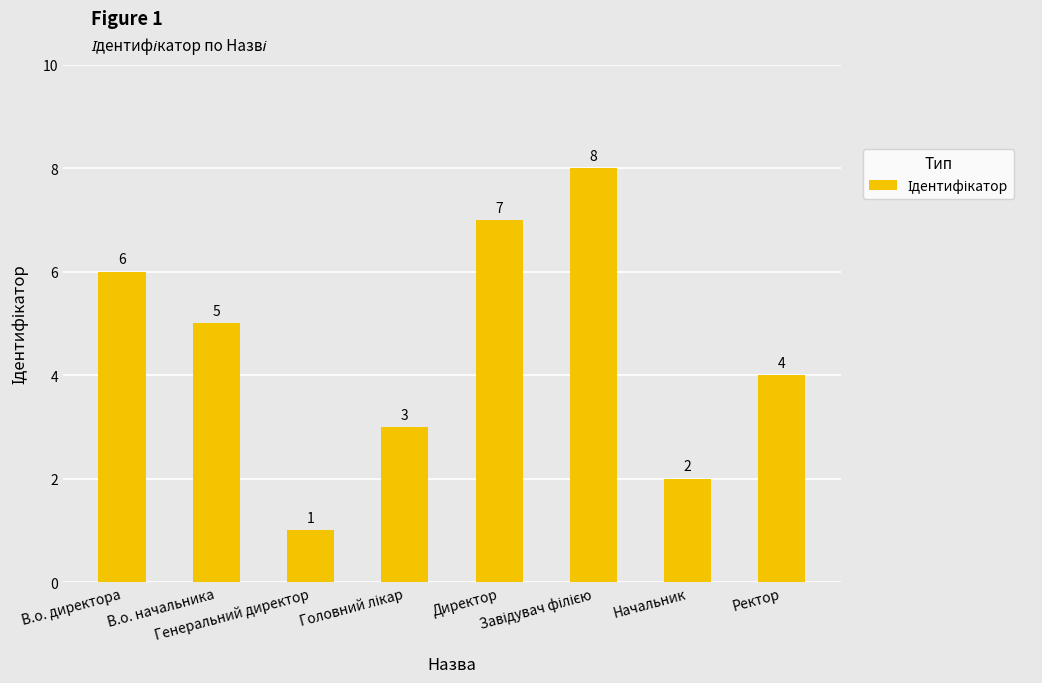

What is the maximum value shown in the chart?

8